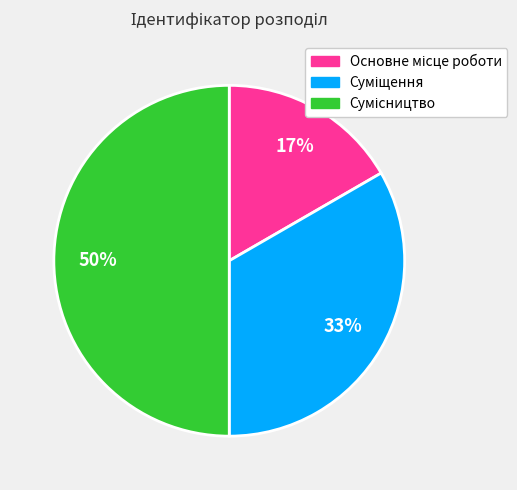

Count the number of slices in the pie.

3